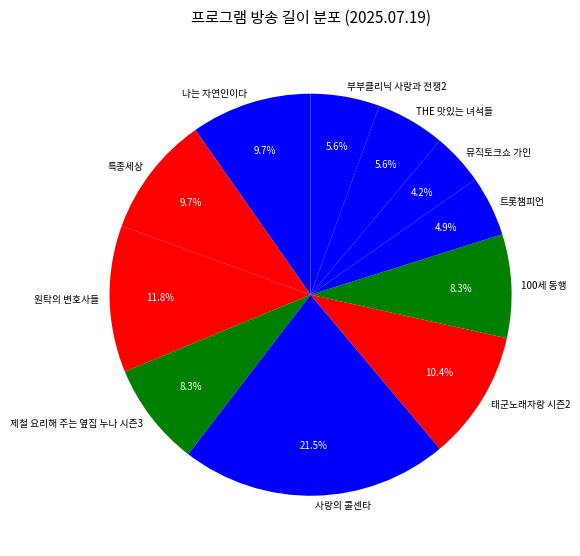

Does THE 맛있는 녀석들 account for over 50% of the chart?

No